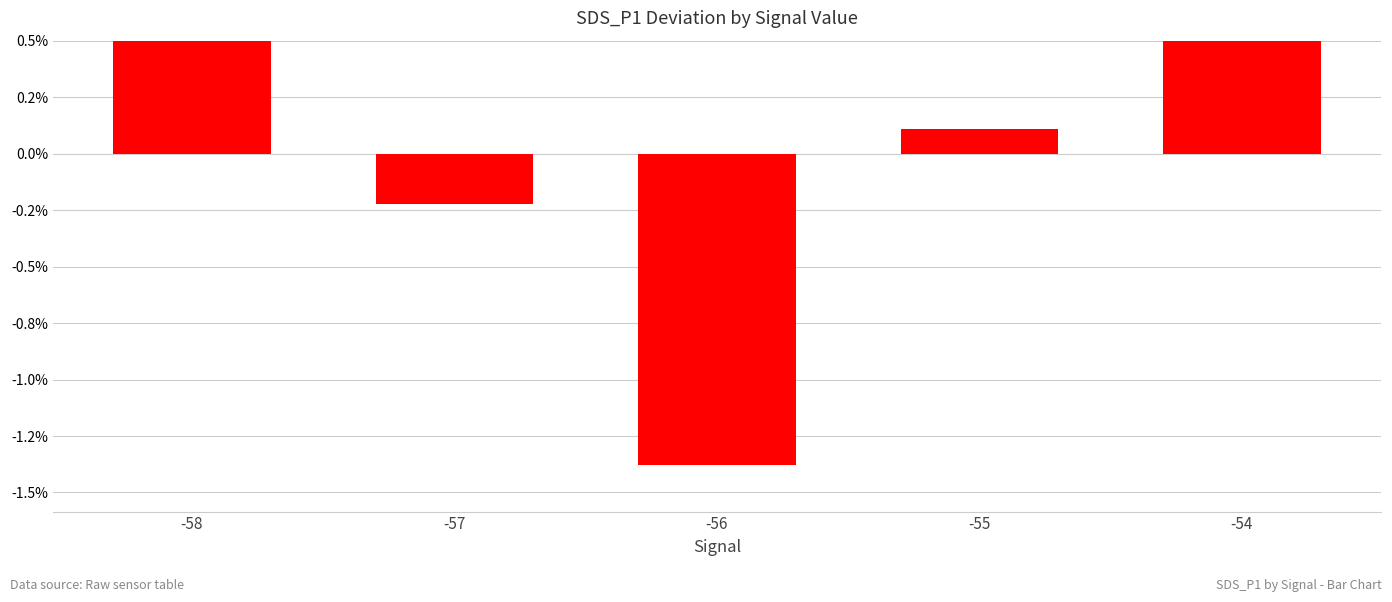

What is the value of the 1st bar from the left?

0.7